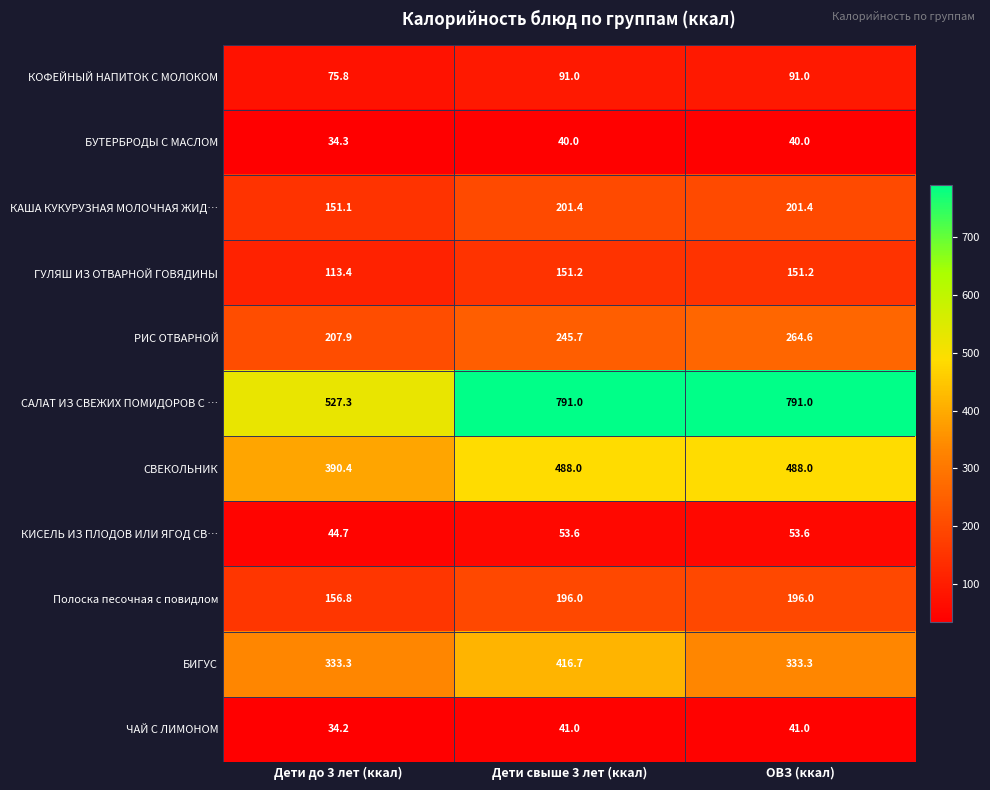

Rank the series by their maximum value, from lowest to highest.

БУТЕРБРОДЫ С МАСЛОМ, ЧАЙ С ЛИМОНОМ, КИСЕЛЬ ИЗ ПЛОДОВ ИЛИ ЯГОД СВ…, КОФЕЙНЫЙ НАПИТОК С МОЛОКОМ, ГУЛЯШ ИЗ ОТВАРНОЙ ГОВЯДИНЫ, Полоска песочная с повидлом, КАША КУКУРУЗНАЯ МОЛОЧНАЯ ЖИД…, РИС ОТВАРНОЙ, БИГУС, СВЕКОЛЬНИК, САЛАТ ИЗ СВЕЖИХ ПОМИДОРОВ С …